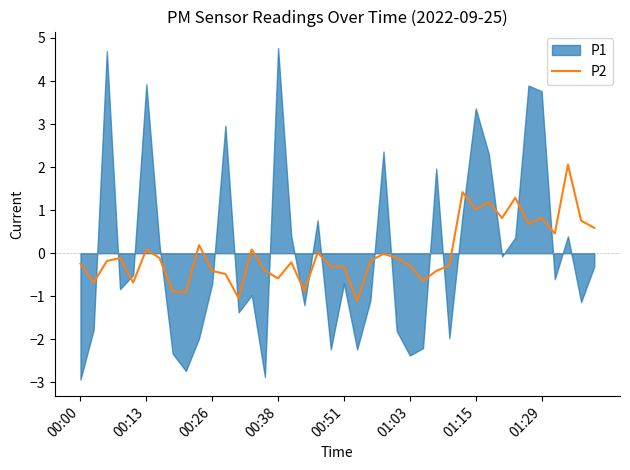

How many values are above zero?

15